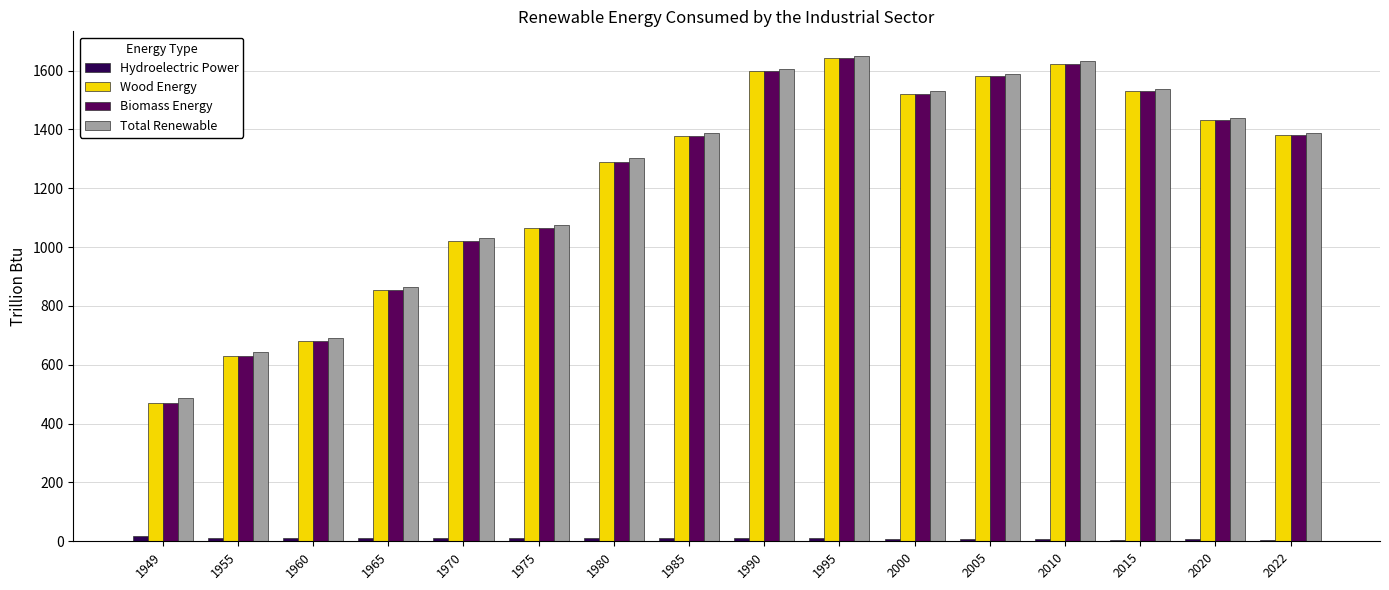

Where is Biomass Energy nearest to the value 1054?

1975